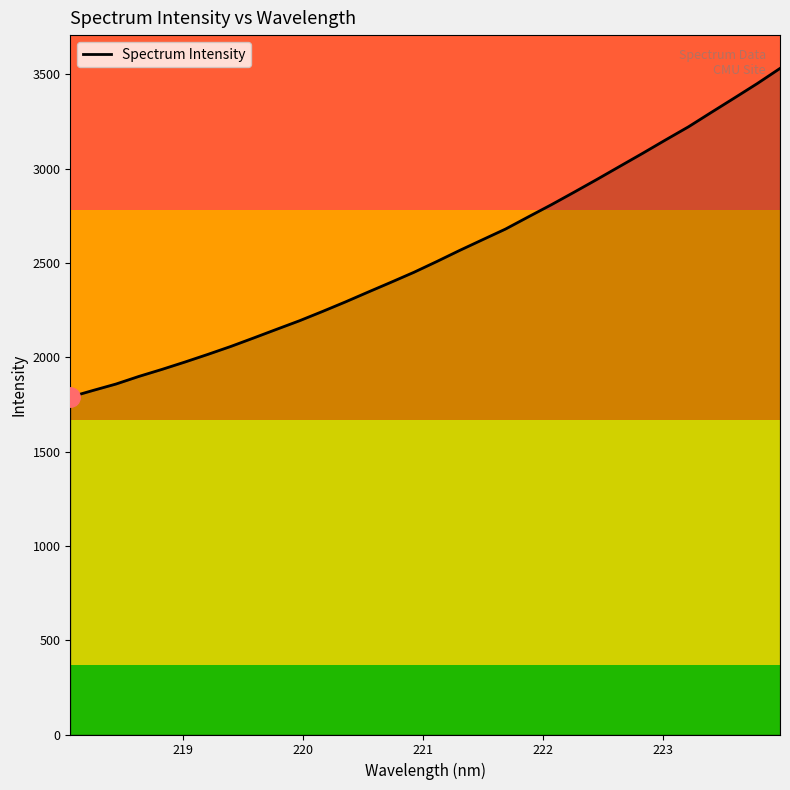

How many lines are shown in the chart?

1